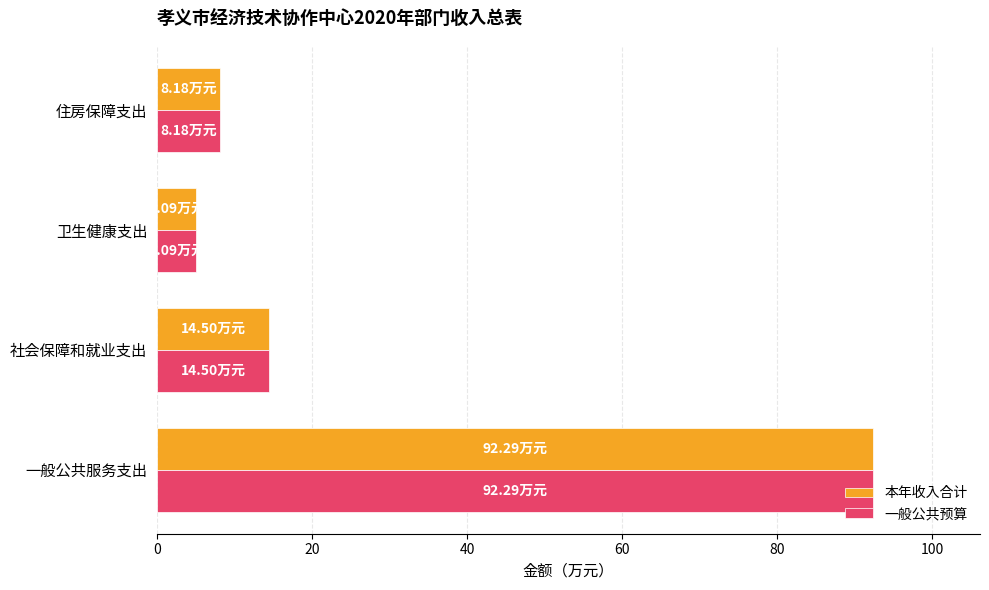

Which category has the lowest value across all series?

卫生健康支出